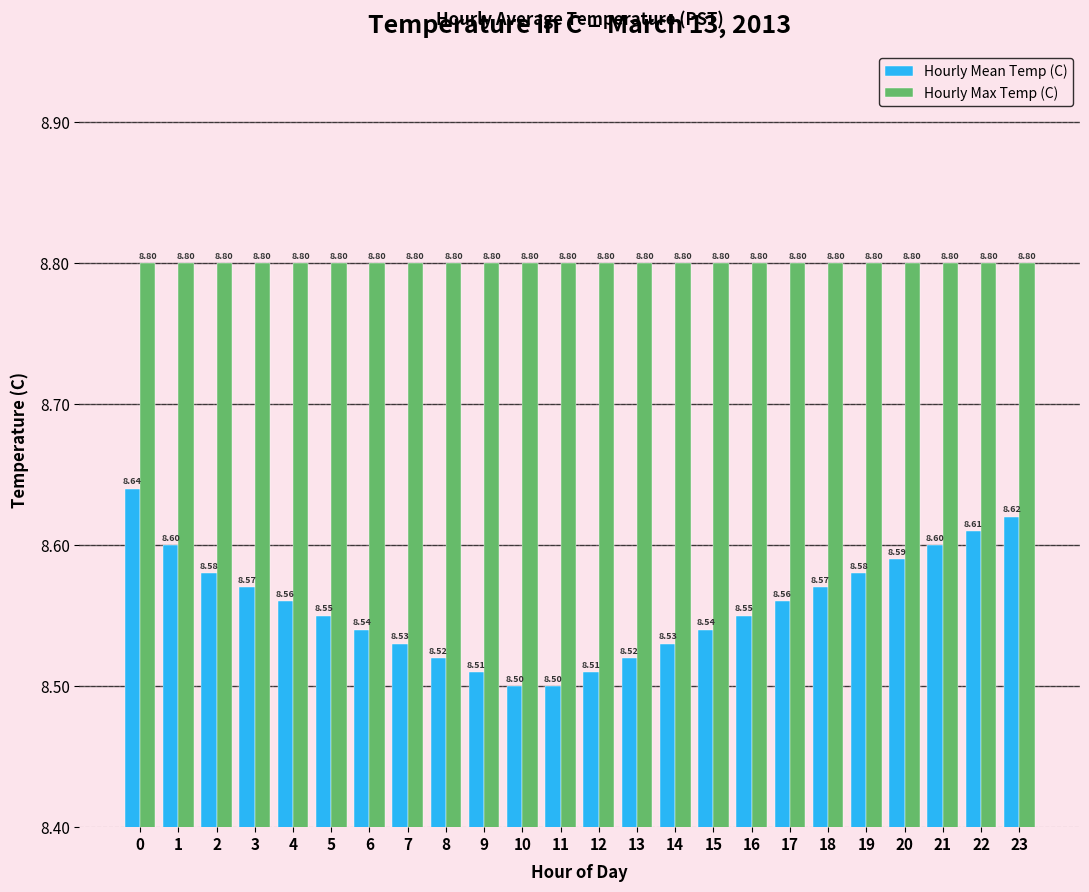

What is the maximum value for Hourly Mean Temp (C)?

8.6